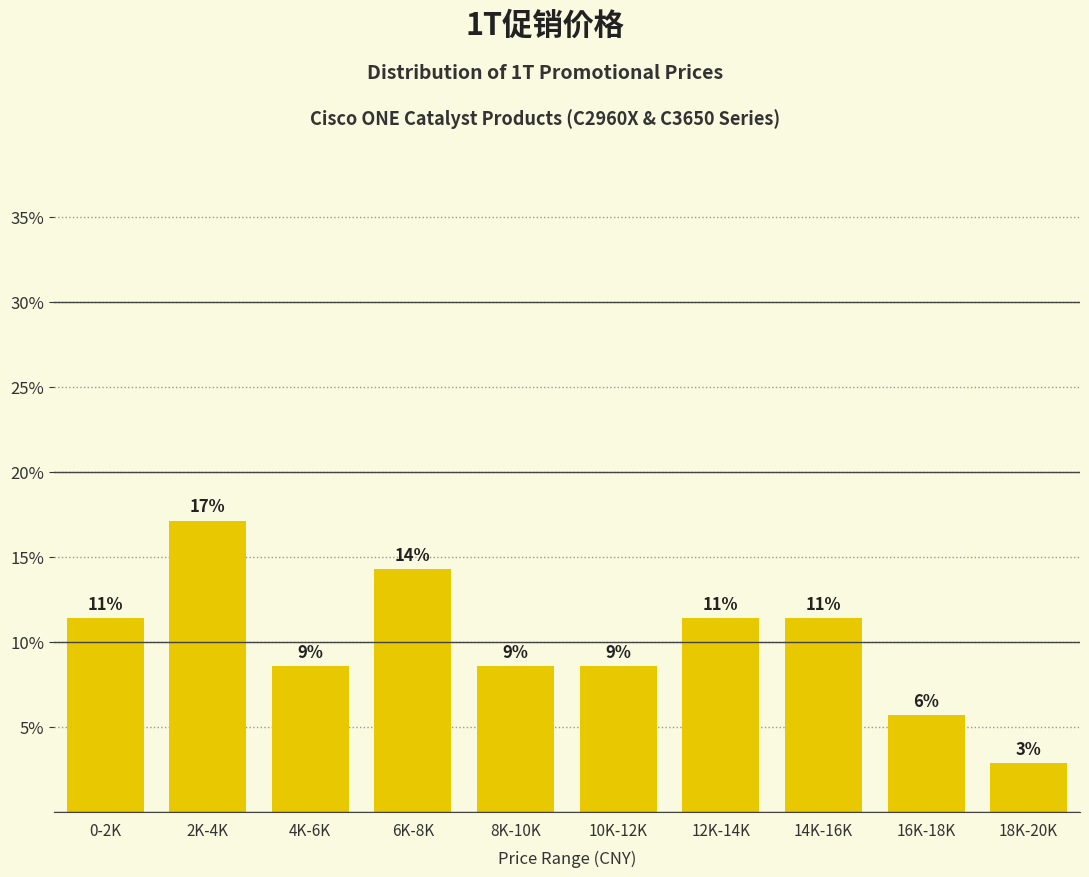

Are the bars horizontal?

No